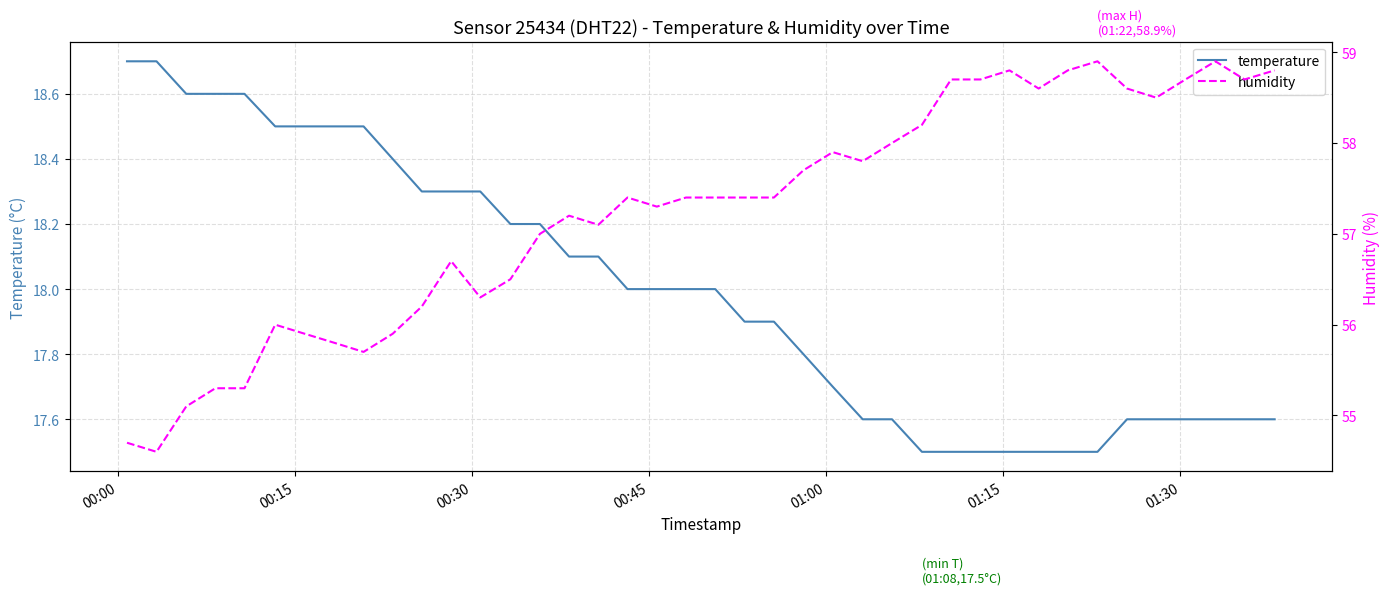

True or false: temperature and humidity cross at least once.

False